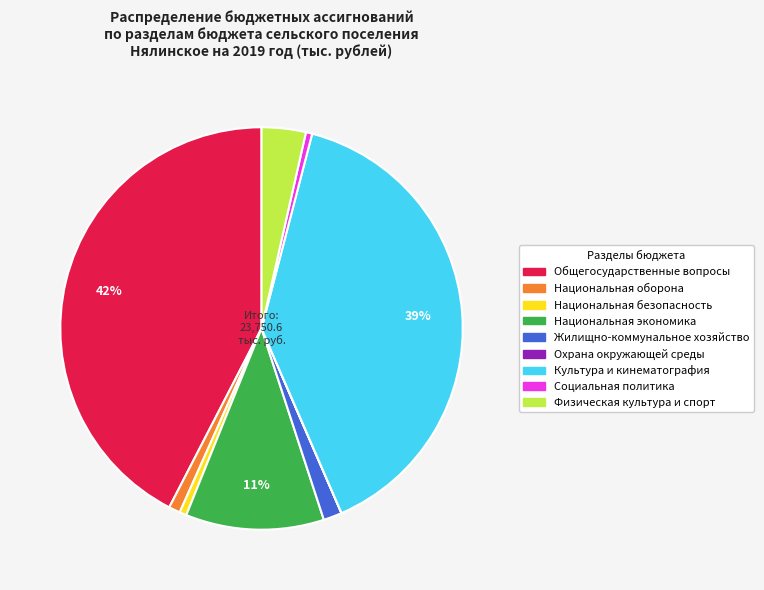

Do Социальная политика and Национальная оборона together represent more than half of the pie?

No